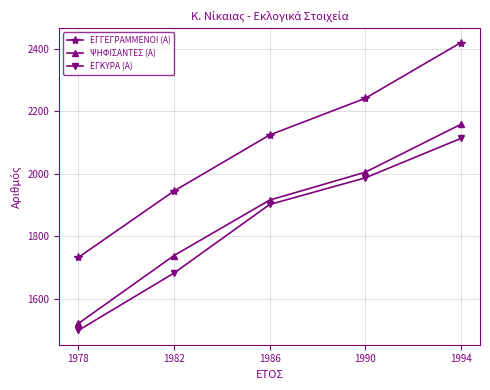

True or false: ΨΗΦΙΣΑΝΤΕΣ (Α) has a value of 1916 at 1986.

True